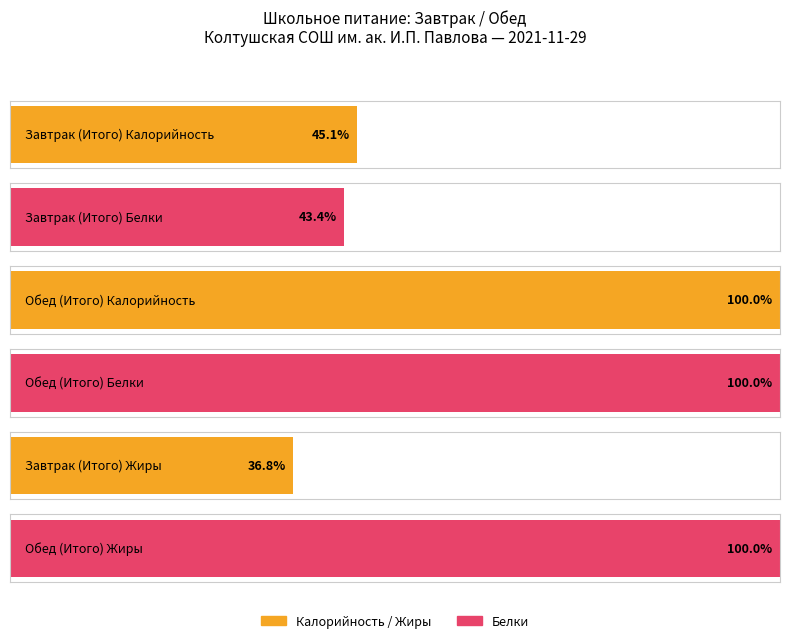

Where does the Белки series first go above 37?

Обед (Итого)